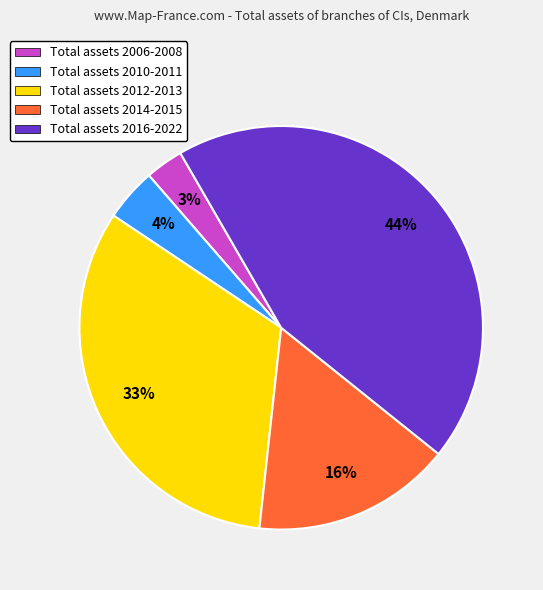

To the nearest percent, what portion does Total assets 2016-2022 represent?

44%